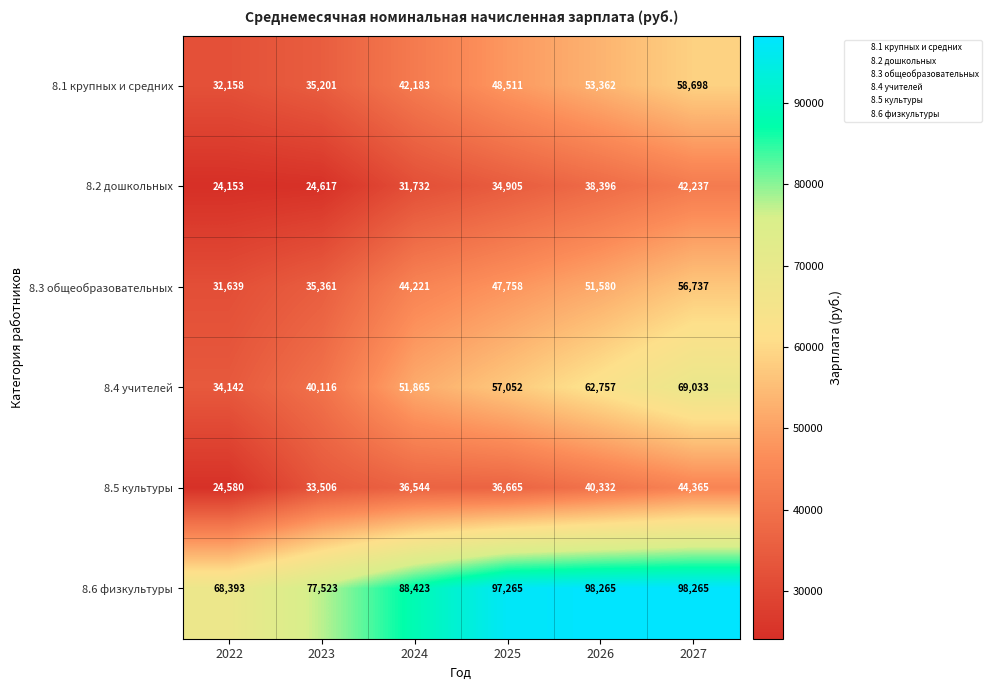

What is the total value across all series at 2025?

322156